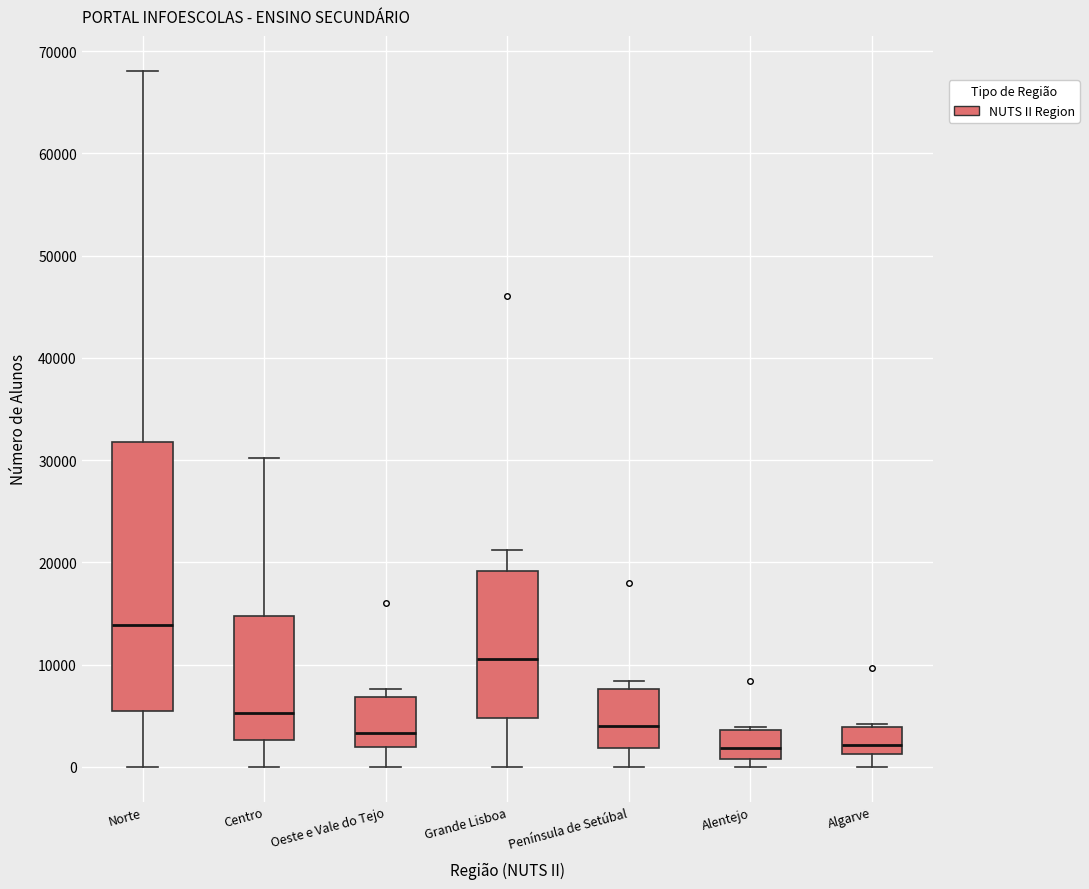

Reading left to right, transcribe this box plot: for each box, give where its median line is, the range the box spans, and where its two whiskers end, as read against the y-axis. The values are not printed on the chart, so give them approximately, as read against the axis.

Norte: median 14000, box 5000 to 32000, whiskers 0 to 68000
Centro: median 5000, box 3000 to 15000, whiskers 0 to 30000
Oeste e Vale do Tejo: median 3000, box 2000 to 7000, whiskers 0 to 8000
Grande Lisboa: median 11000, box 5000 to 19000, whiskers 0 to 21000
Península de Setúbal: median 4000, box 2000 to 8000, whiskers 0 to 8000 (just above the box's upper edge)
Alentejo: median 2000, box 1000 to 4000, whiskers 0 to 4000 (just above the box's upper edge)
Algarve: median 2000, box 1000 to 4000, whiskers 0 to 4000